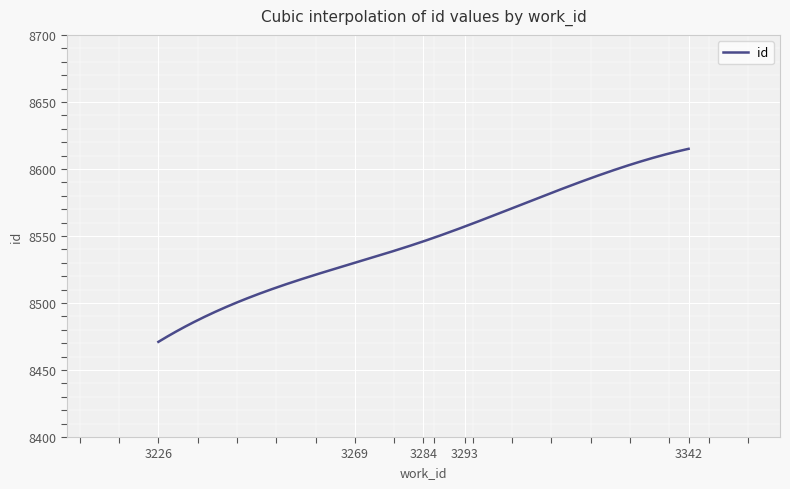

What is the difference between the maximum and minimum values?

144.0